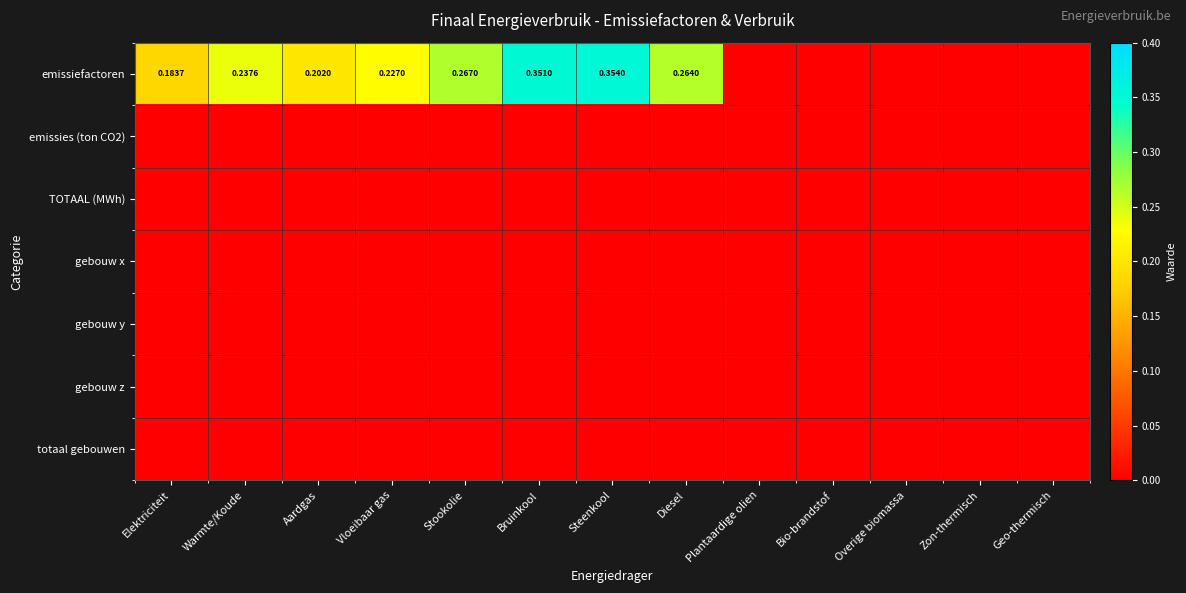

What is the maximum value shown in the chart?

0.4